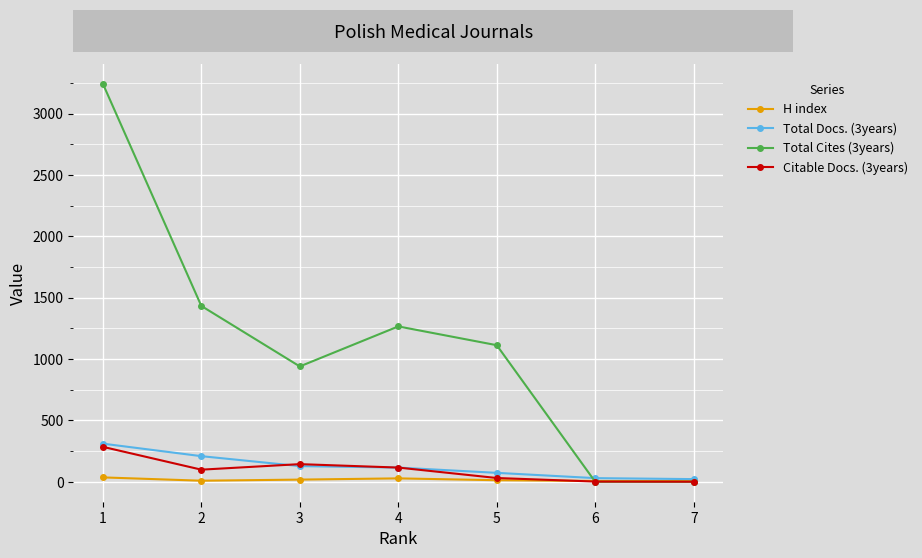

What is the difference between the maximum and minimum values in the Total Docs. (3years) series?

289